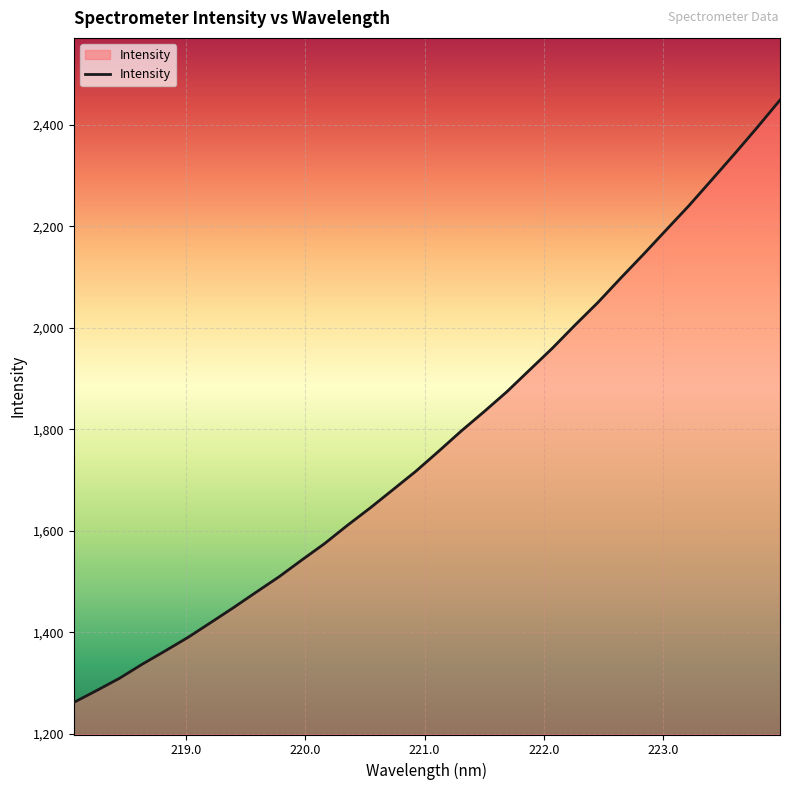

Reading right to left, extract all data points from this chart.

2448.7	2394.8	2342.5	2291.5	2240.8	2193.0	2144.8	2098.0	2050.1	2005.7	1960.0	1917.1	1874.2	1834.9	1796.9	1756.7	1717.4	1681.2	1645.3	1611.0	1575.1	1542.7	1509.6	1479.4	1448.8	1419.3	1390.1	1363.5	1337.4	1309.6	1285.6	1262.1